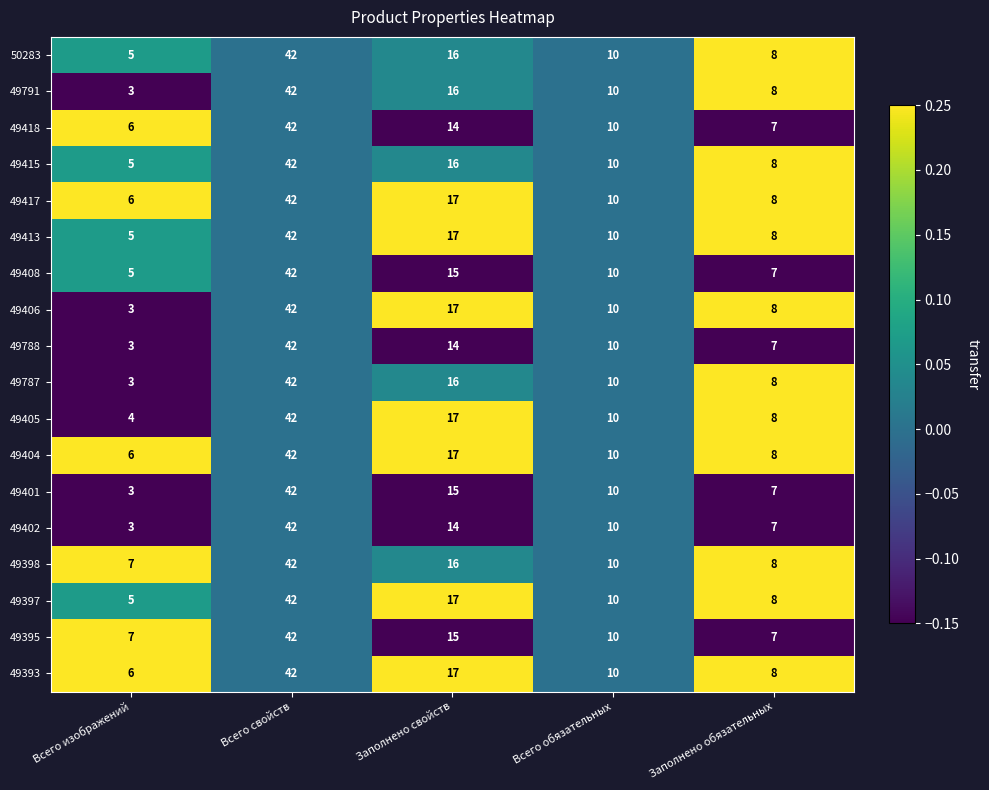

What is the difference between the highest and lowest values at Всего изображений?

4